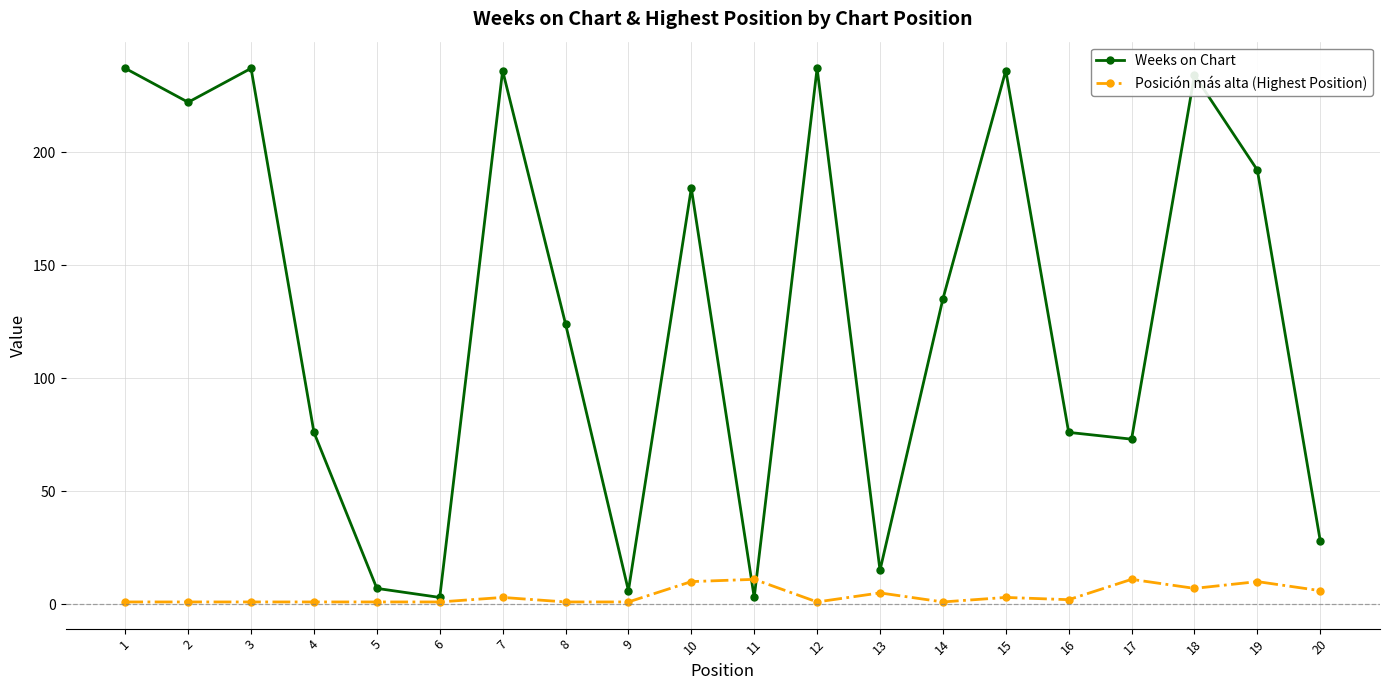

Which series has the largest total across all categories?

Weeks on Chart